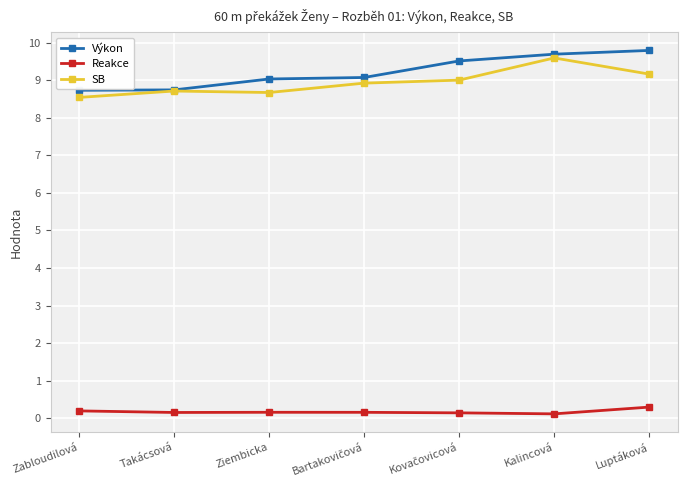

The SB series shows 14.8 at Luptáková. True or false?

False